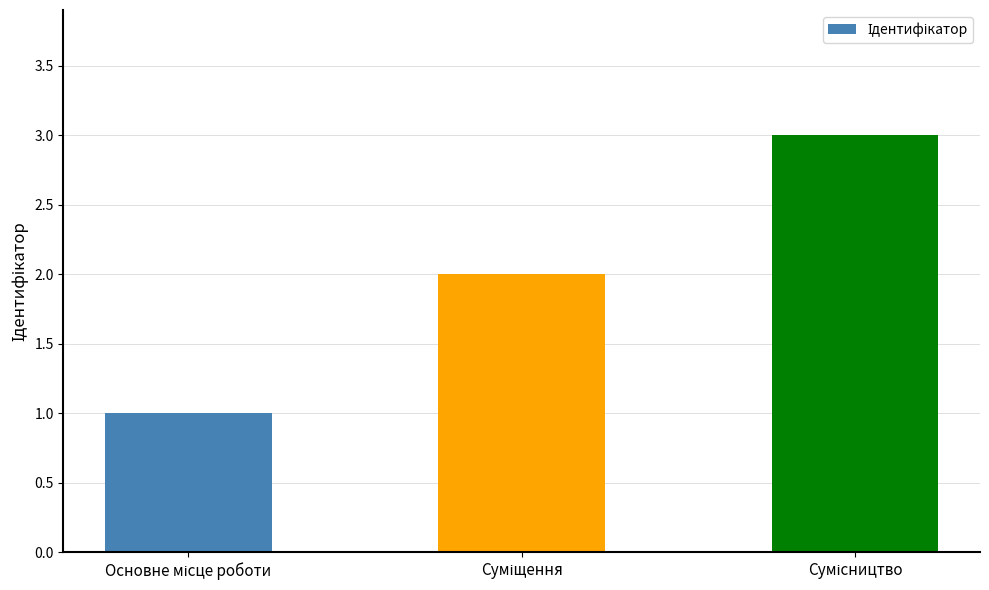

What is the maximum value shown in the chart?

3